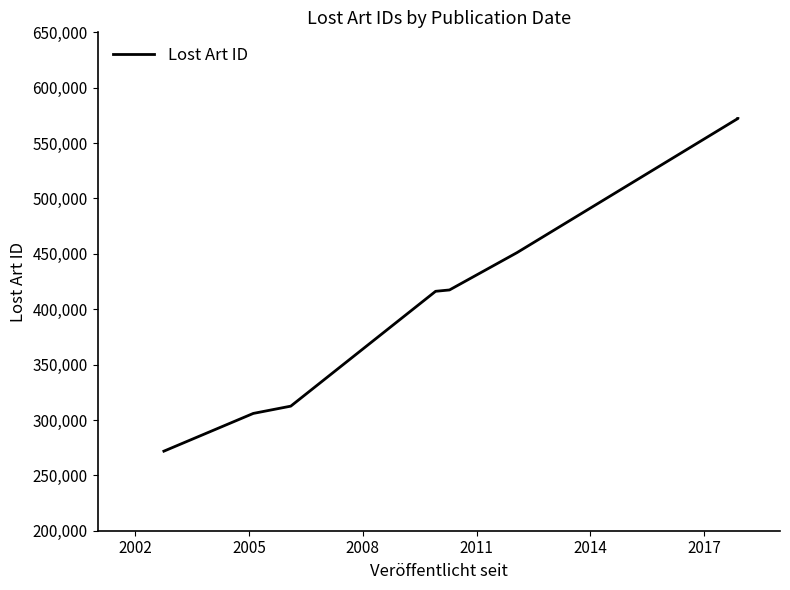

What is the difference between the maximum and second lowest values?

266308